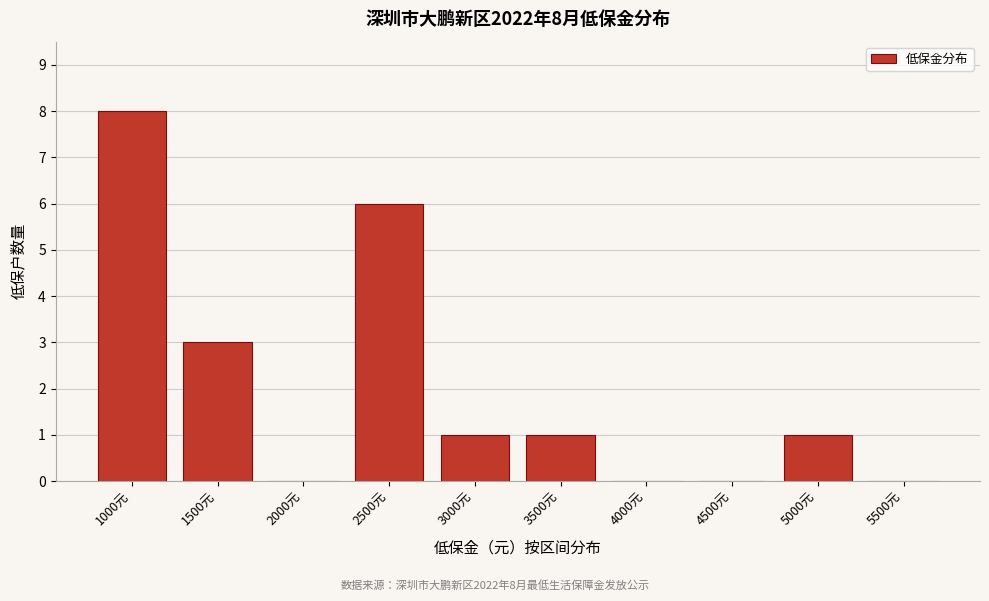

What is the greatest value displayed?

8